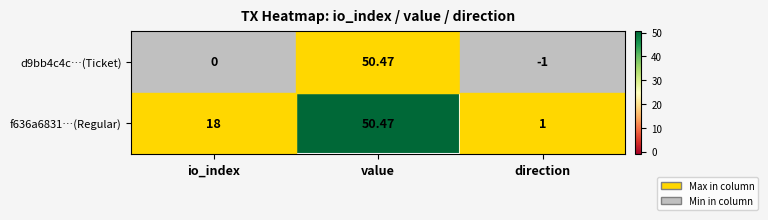

List the series in order of their overall mean, lowest first.

d9bb4c4c…(Ticket), f636a6831…(Regular)